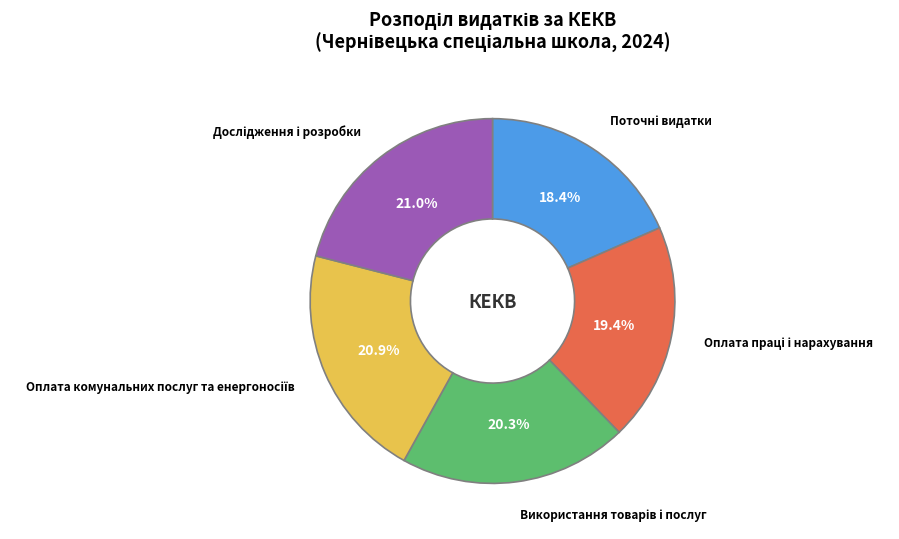

Is there a majority slice in this chart?

No